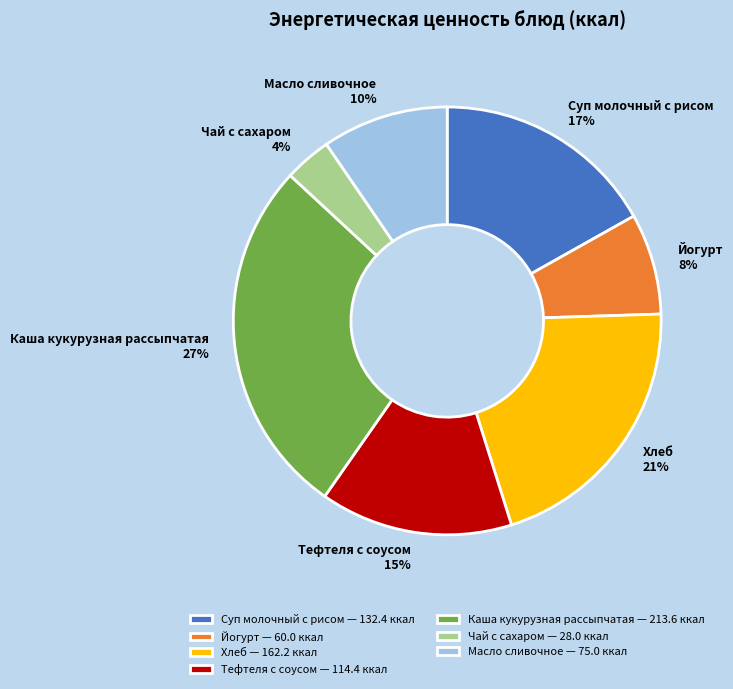

To the nearest percent, what percentage of the pie is Суп молочный с рисом?

17%